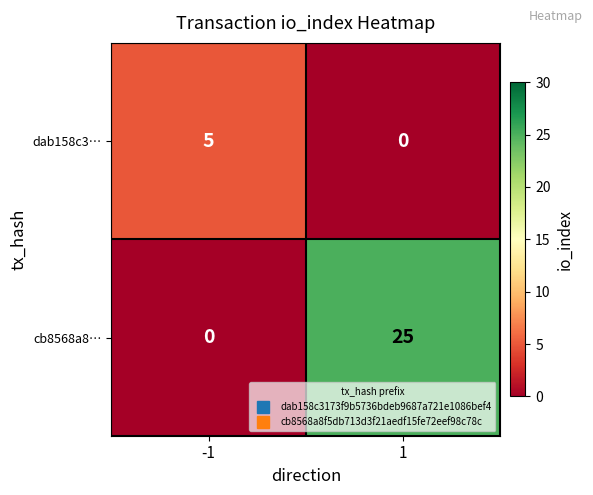

What is the difference between the cb8568a8… values at -1 and 1?

25